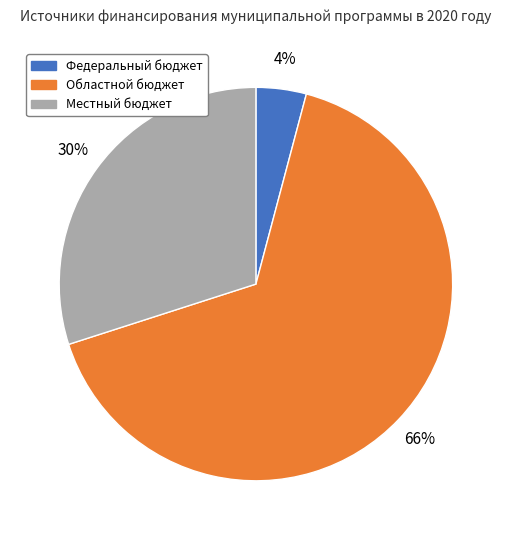

The Местный бюджет slice represents 30% of the pie. True or false?

True